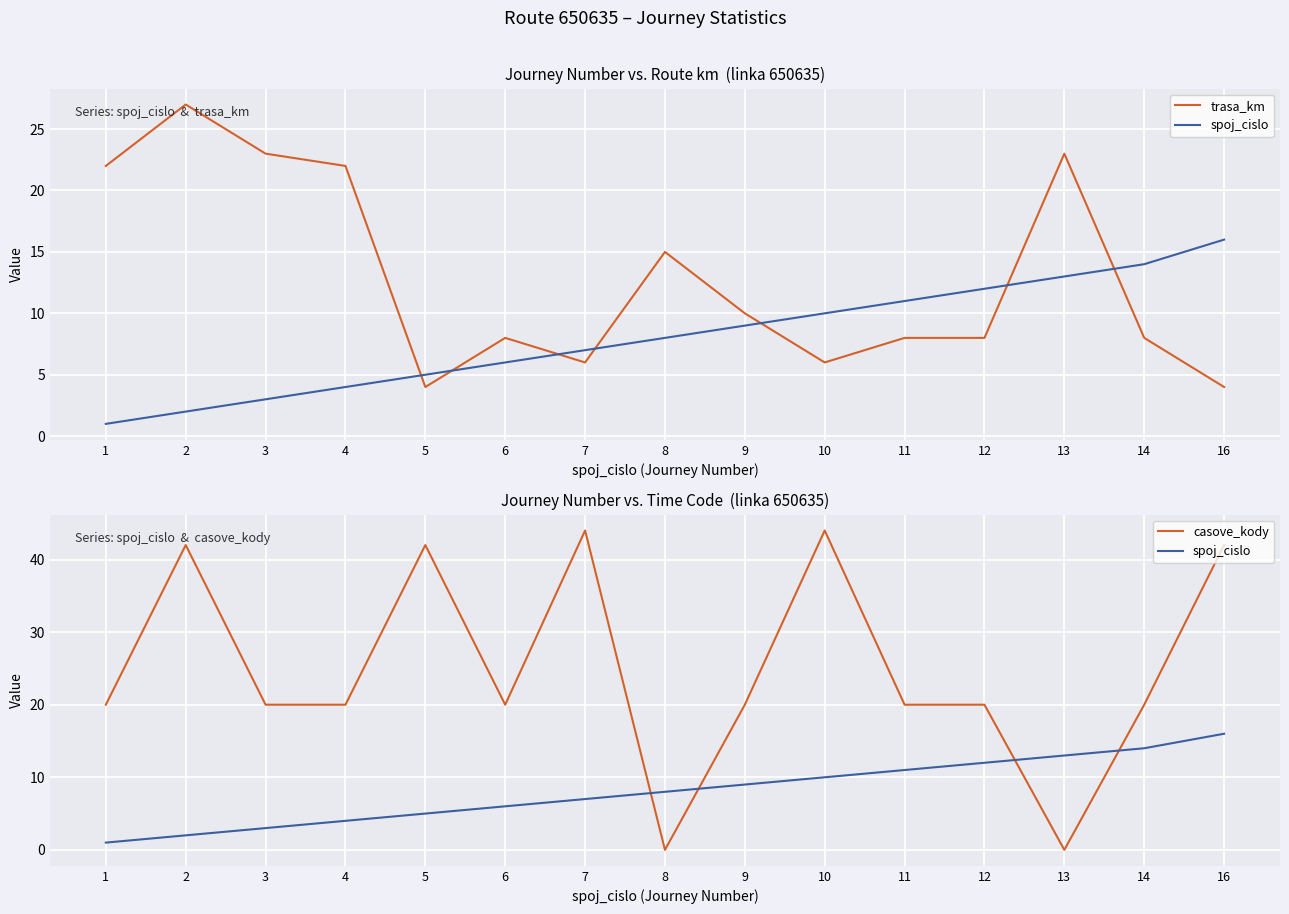

What is the spread (max minus min) of values at 12?

12